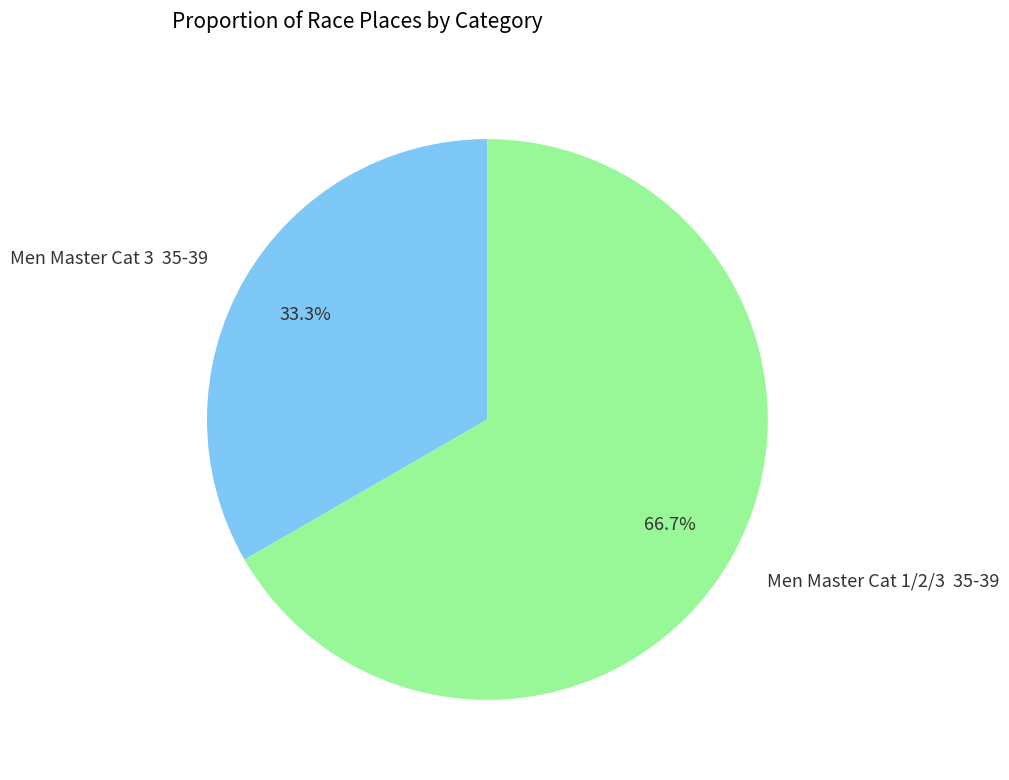

What percentage is NOT represented by Men Master Cat 3 35-39?

66.7%